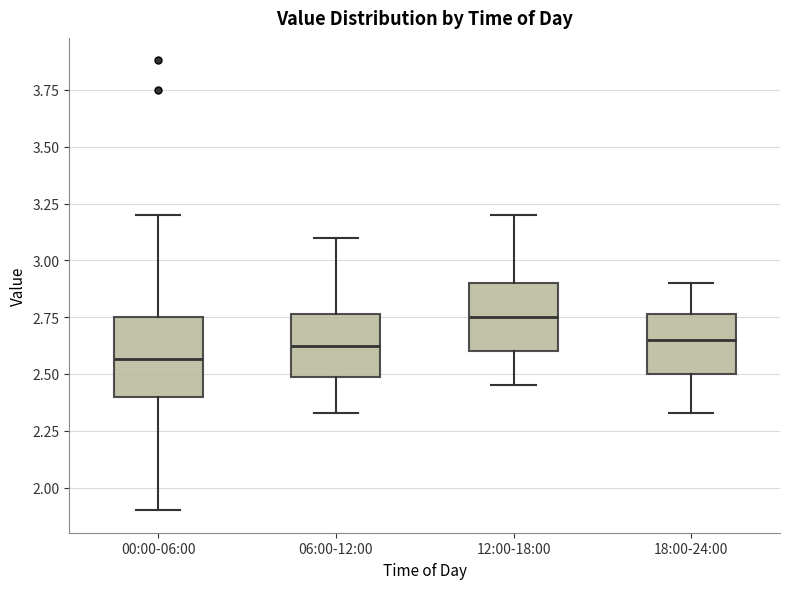

Comparing the boxes themselves (not the whiskers), which one is the tallest?

00:00-06:00